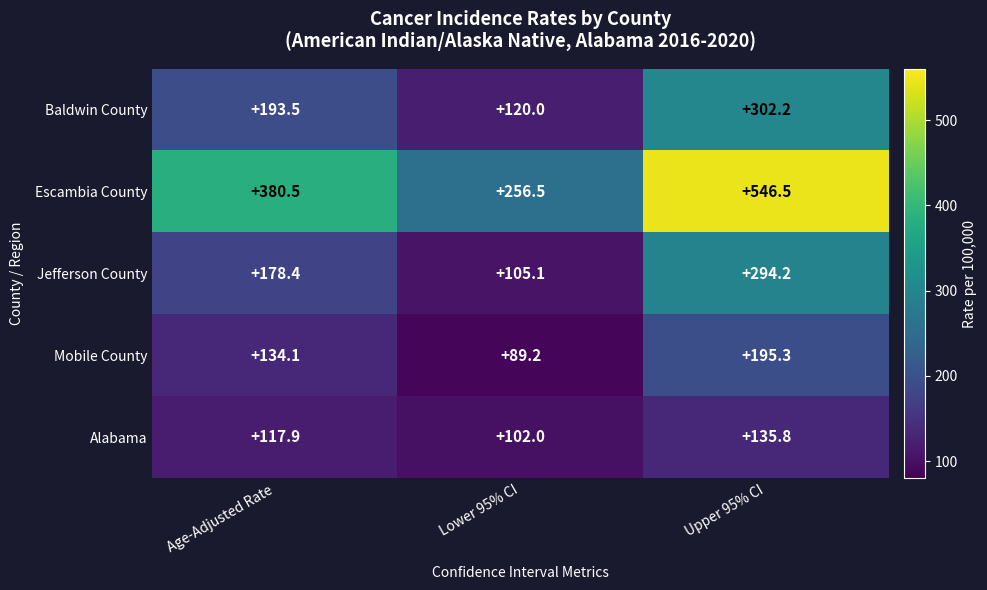

What value does the Alabama series have at Upper 95% CI?

135.8